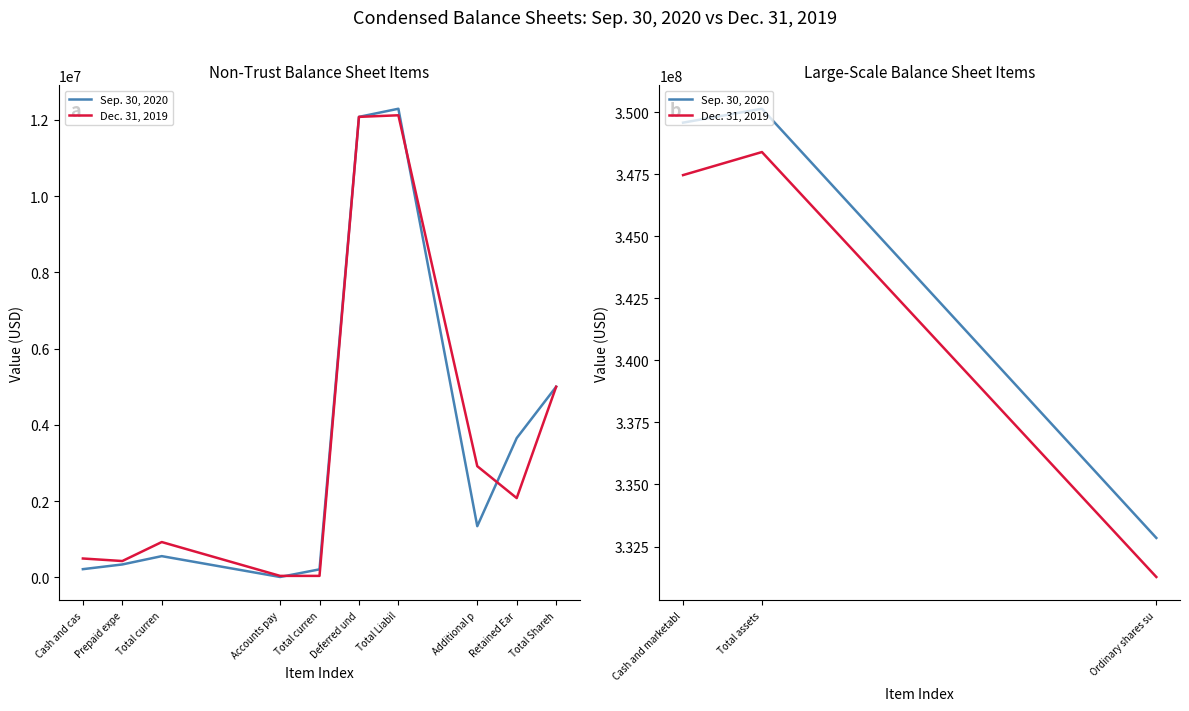

What is the difference between the highest and lowest values at Ordinary shares su?

1572784